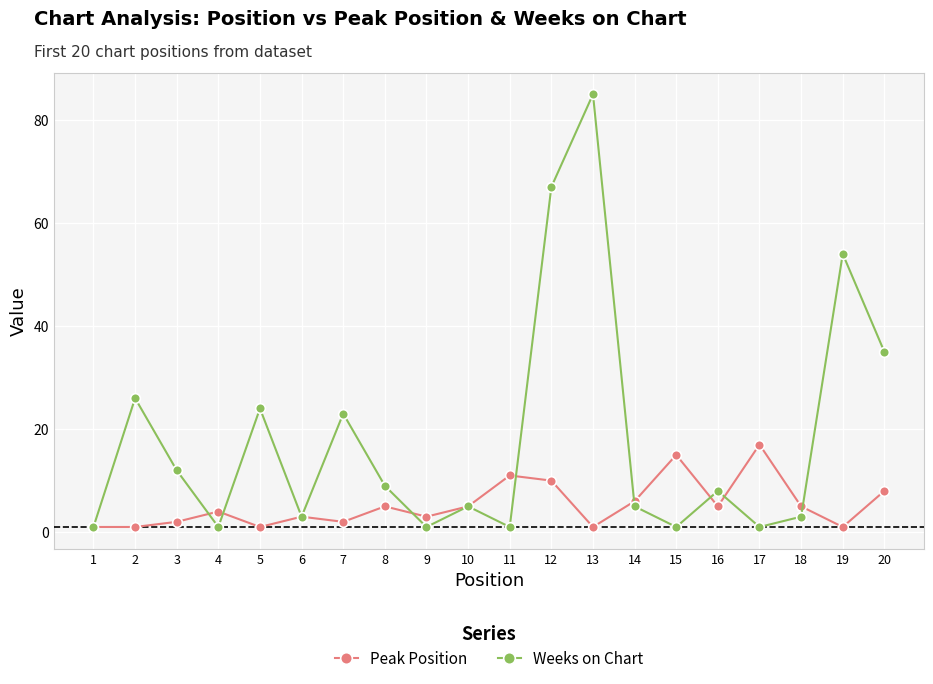

What is the highest value of the Weeks on Chart series?

85